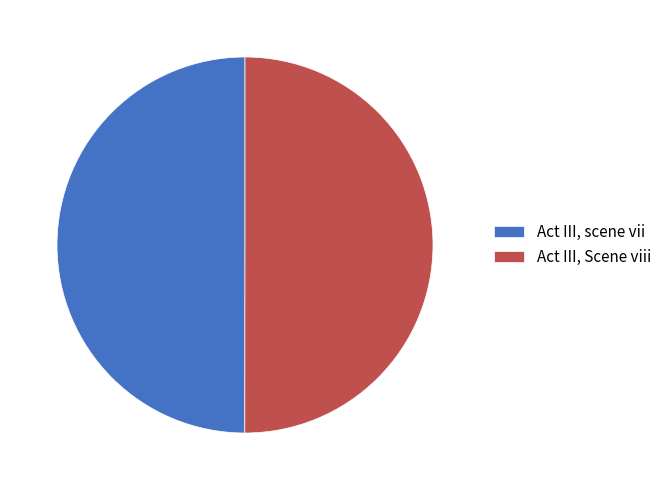

How many segments does this pie chart have?

2